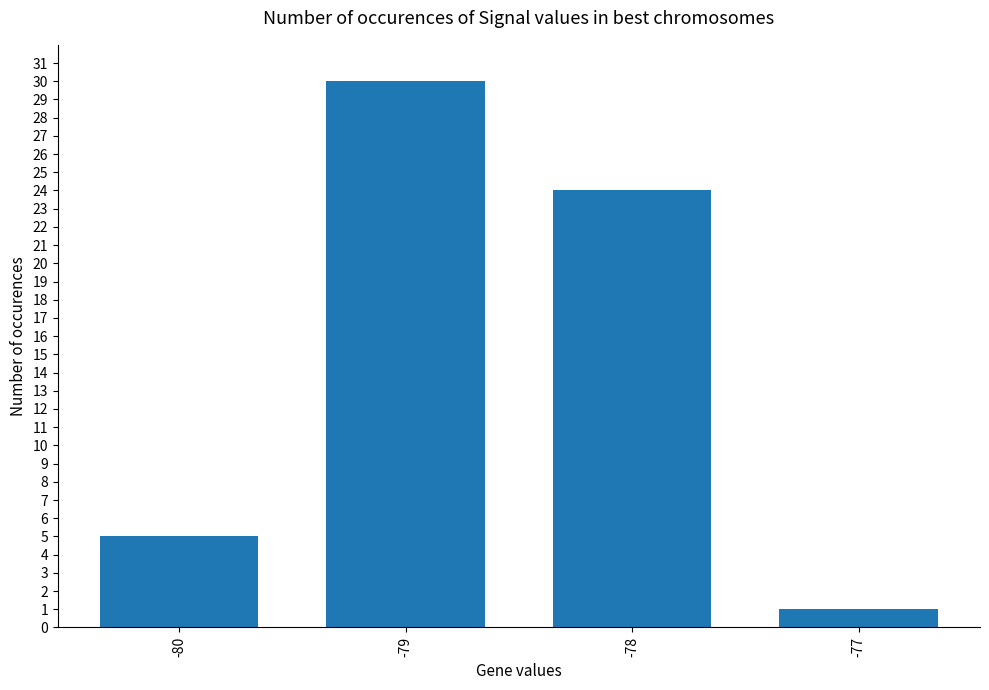

What is the change in value from -79 to -78?

-6